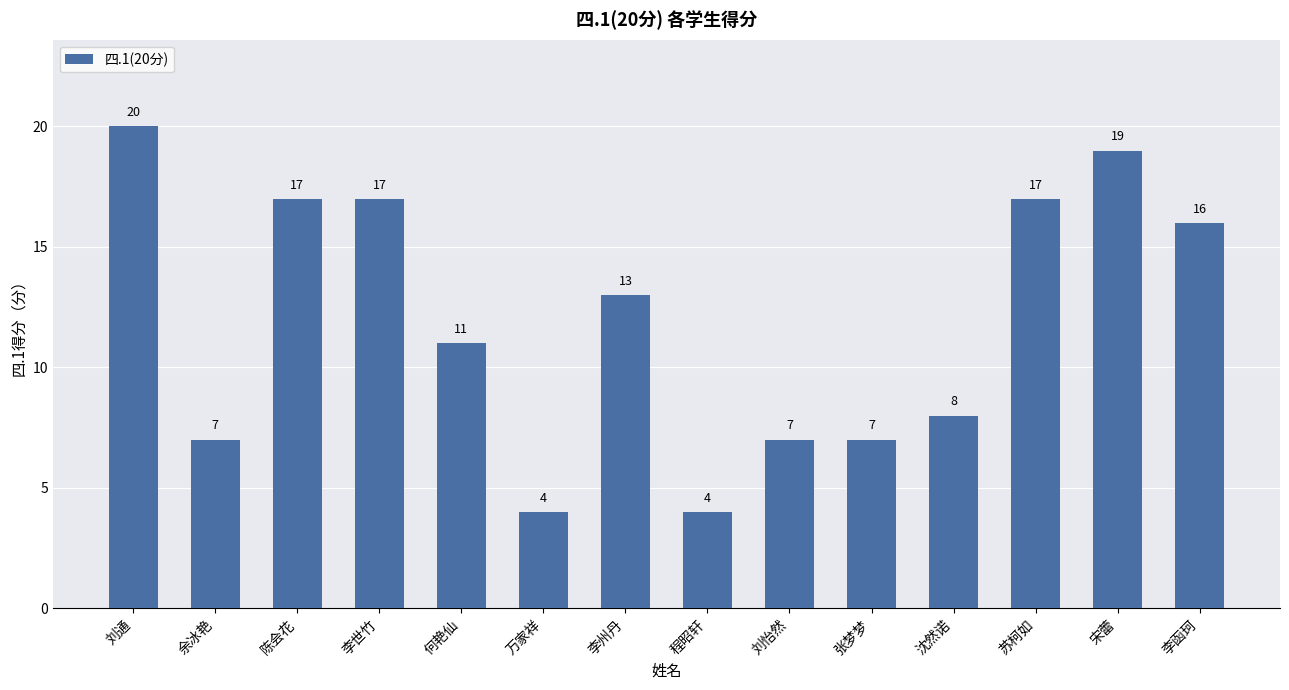

Reading right to left, what are all the values shown in this chart?

16	19	17	8	7	7	4	13	4	11	17	17	7	20